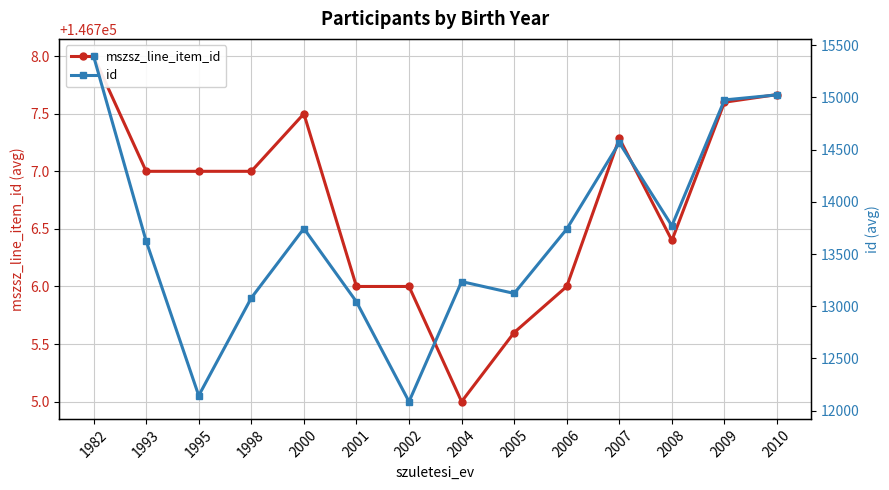

True or false: id and mszsz_line_item_id cross at least once.

False